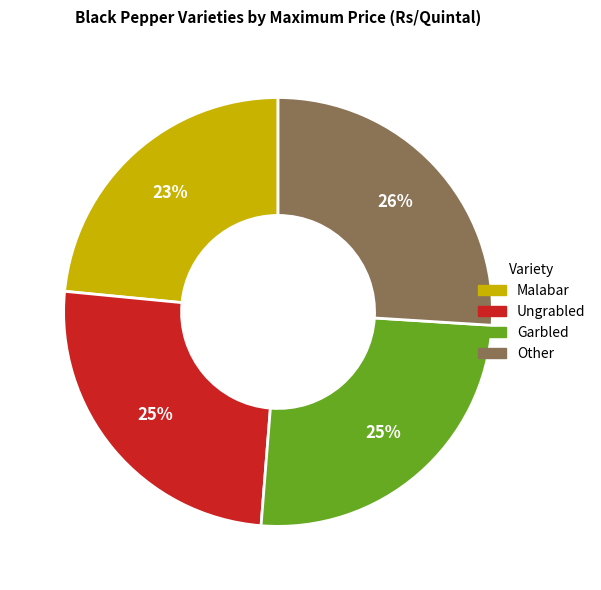

To the nearest percent, what is the average slice percentage?

25%